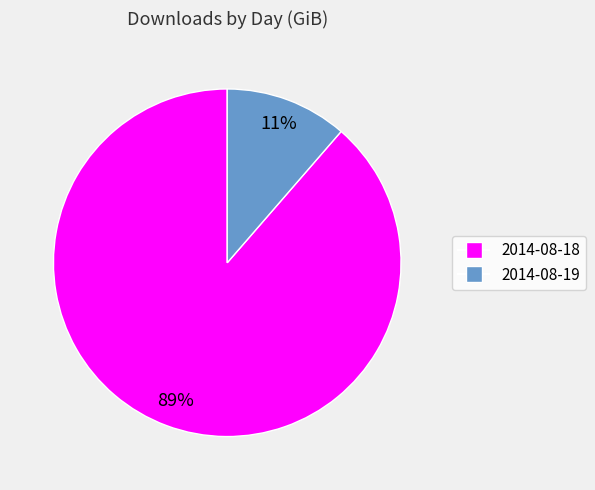

To the nearest percent, what portion does 2014-08-18 represent?

89%